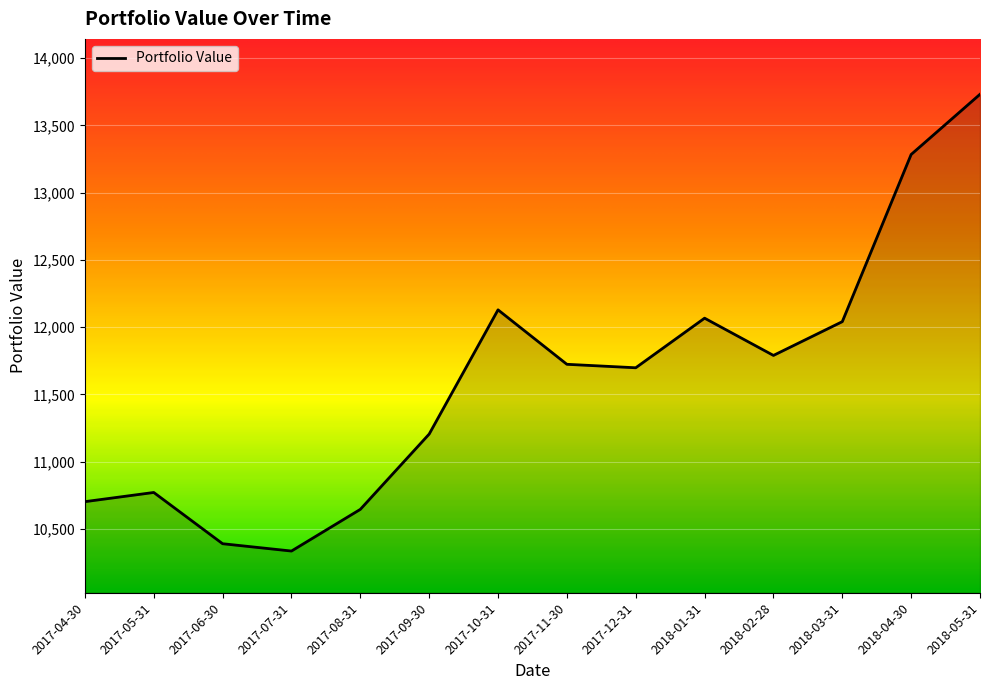

Read the value at 2017-09-30.

11204.8